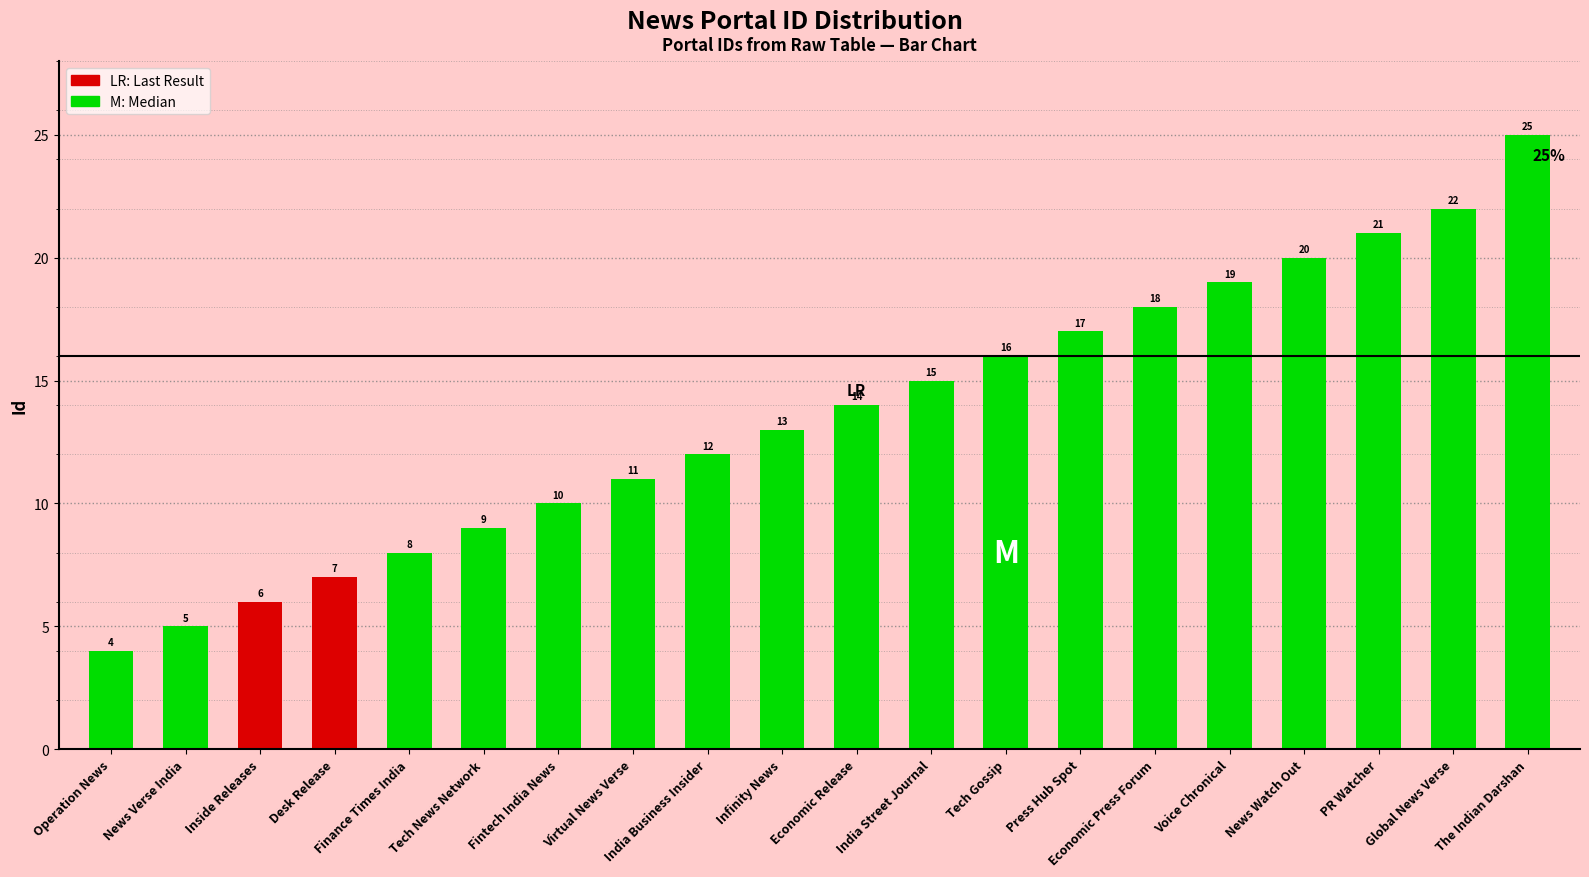

Which label corresponds to the largest value in the chart?

The Indian Darshan